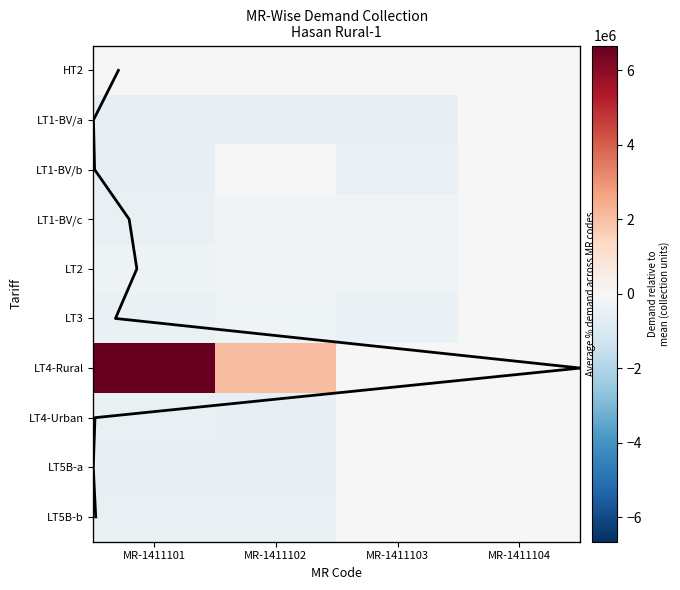

How many distinct data groups are displayed?

10